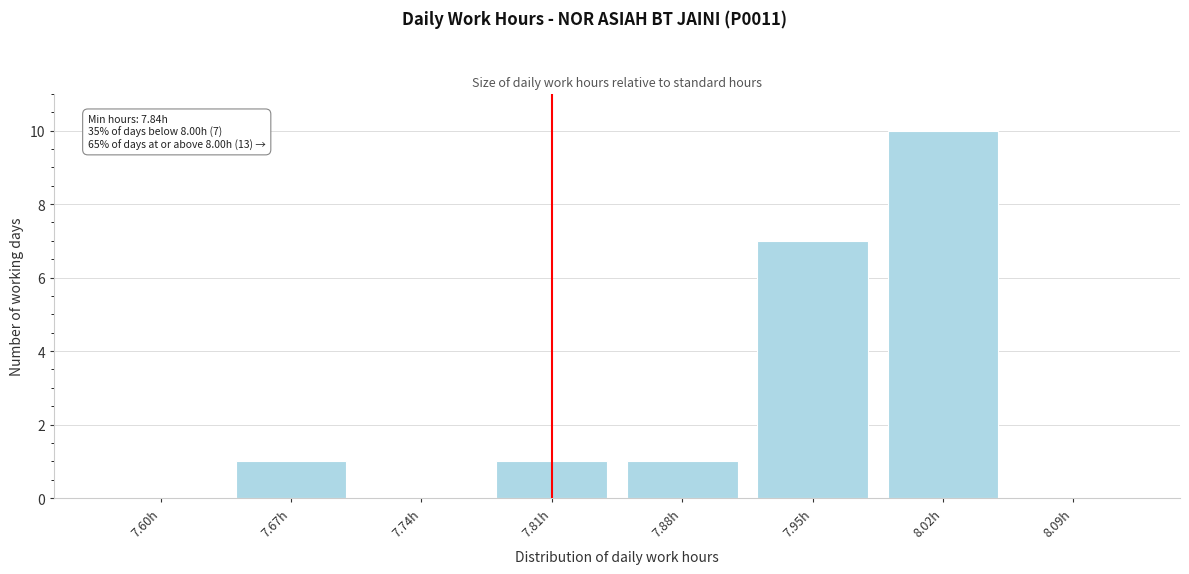

Reading left to right, what are all the values shown in this chart?

7.60h=0	7.67h=1	7.74h=0	7.81h=1	7.88h=1	7.95h=7	8.02h=10	8.09h=0